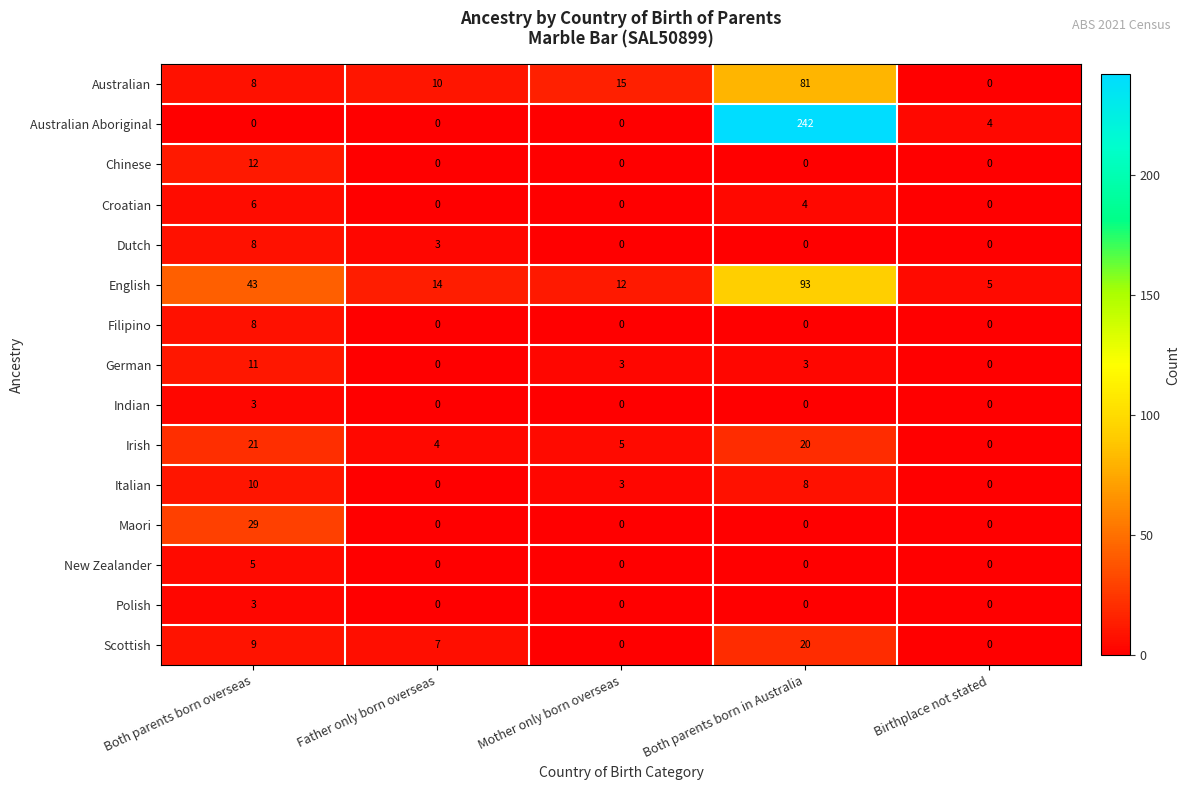

What is the average value of the German series?

3